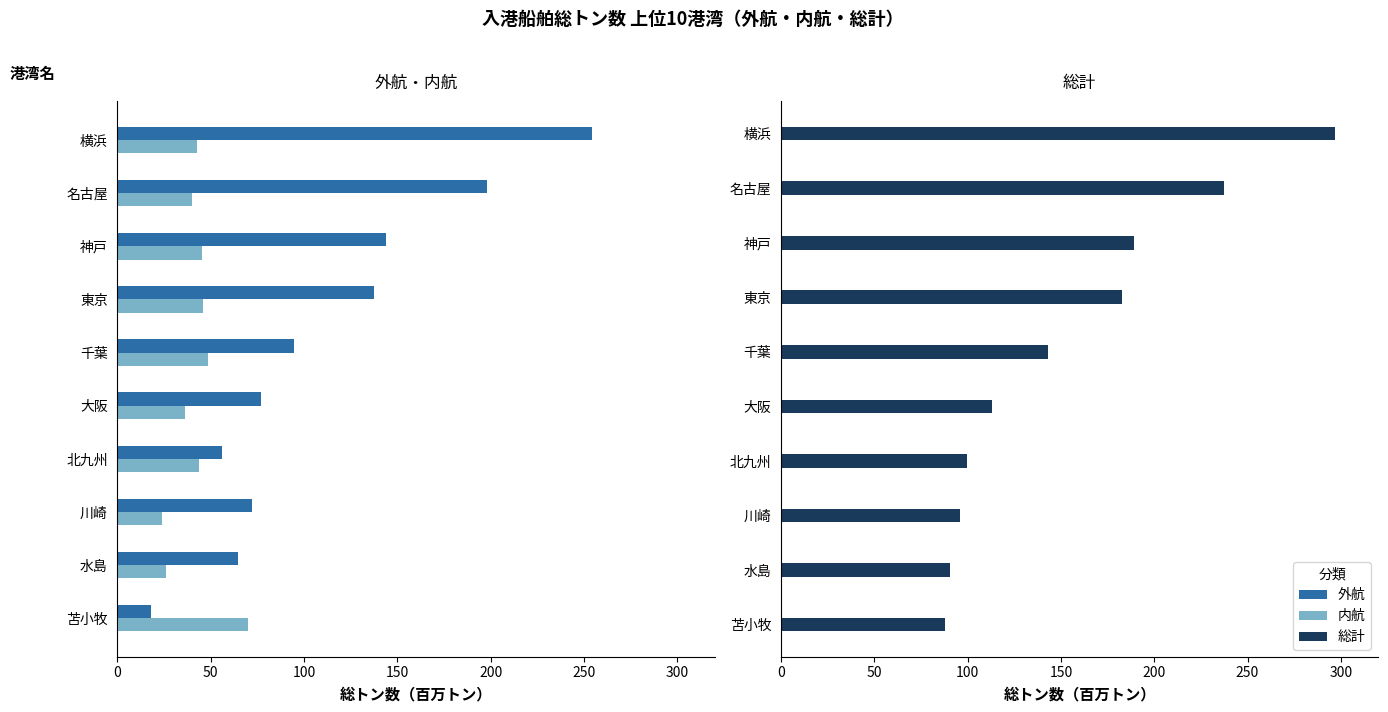

The 総計 series shows 90.3 at 水島. True or false?

True